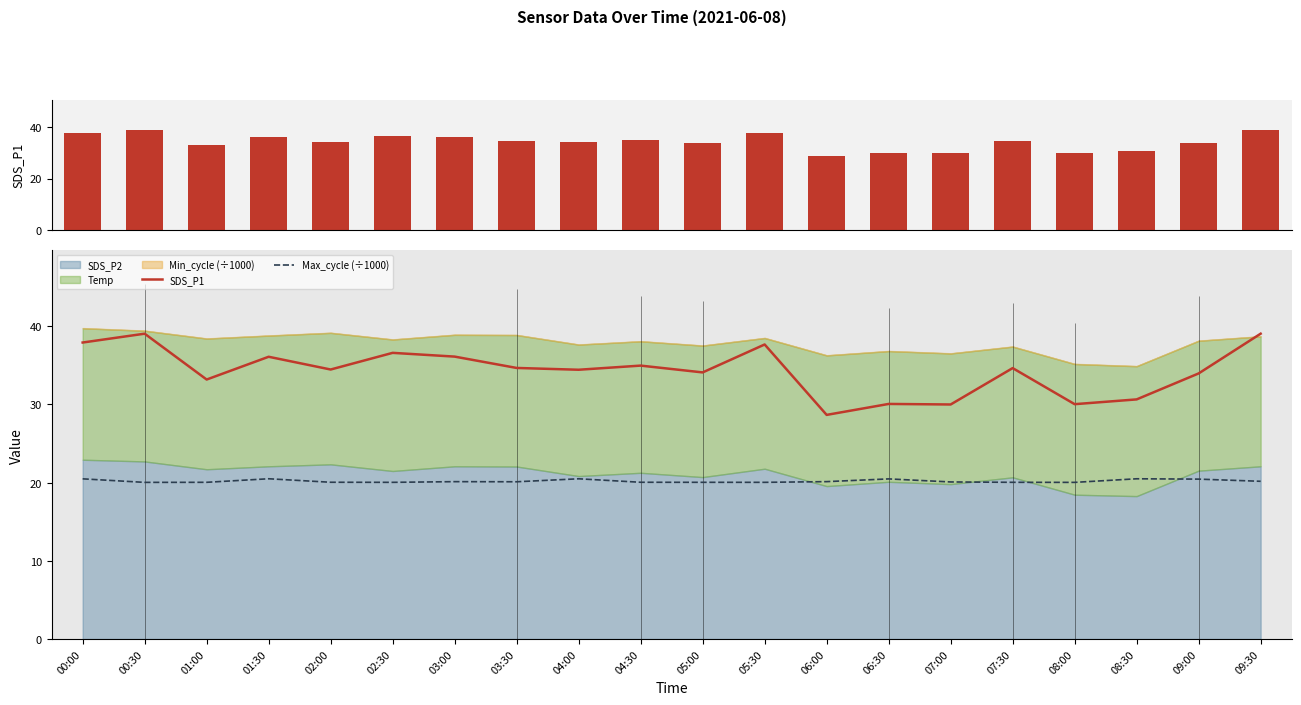

How many groups of bars are there?

20